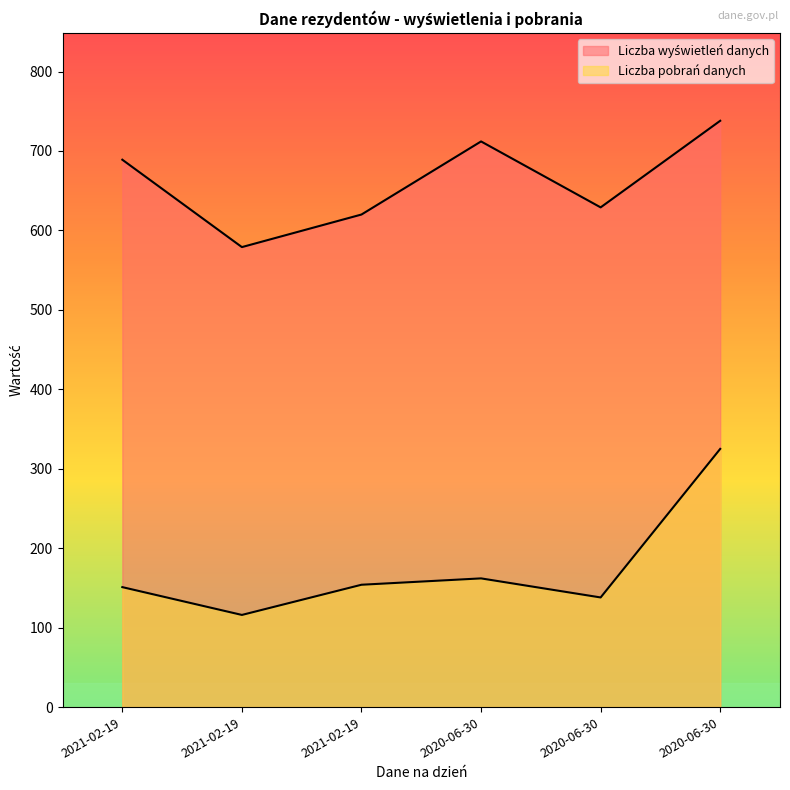

The value of Liczba wyświetleń danych at 2021-02-19 is 1168. True or false?

False